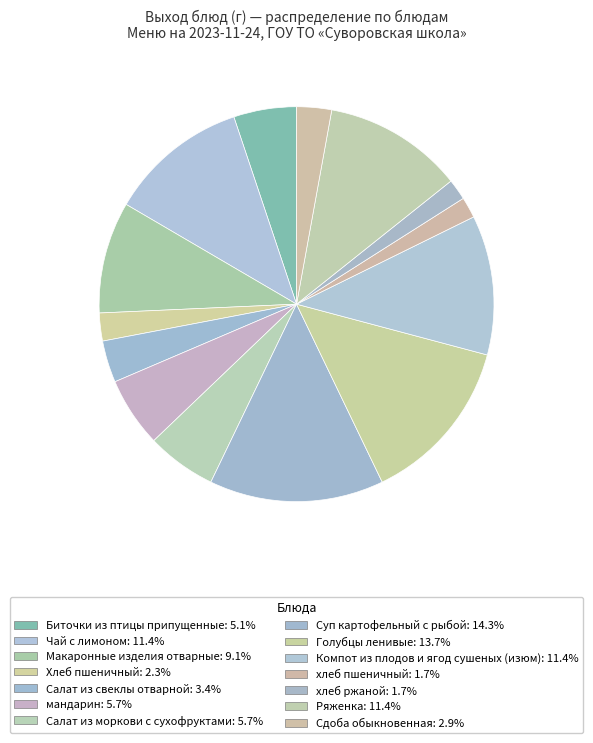

What percentage is the хлеб пшеничный slice, to the nearest percent?

2%